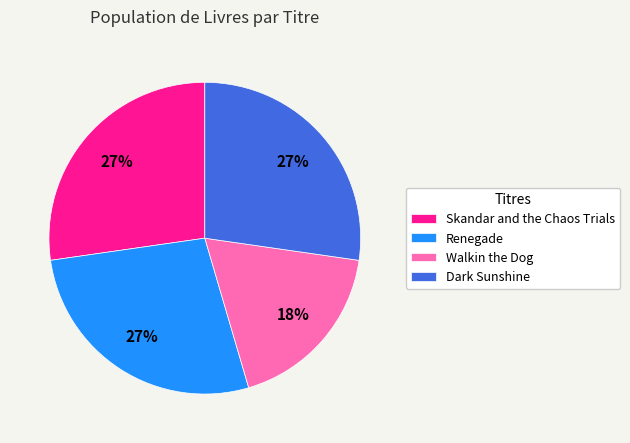

To the nearest percent, what percentage of the pie is Renegade?

27%